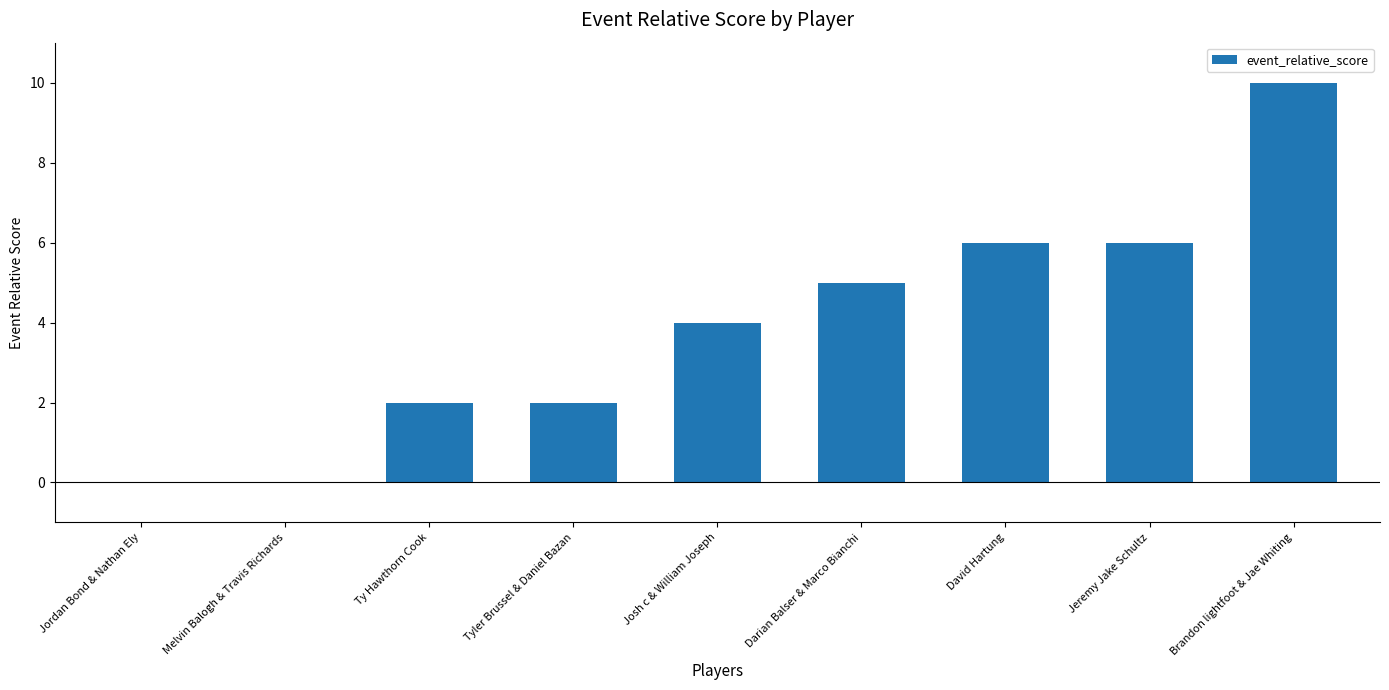

At which category does the chart reach its peak across all series?

Brandon lightfoot & Jae Whiting